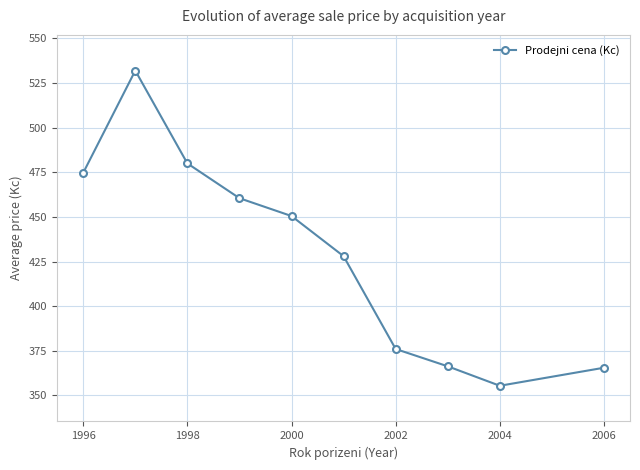

What is the value of the 5th point from the left?

450.5